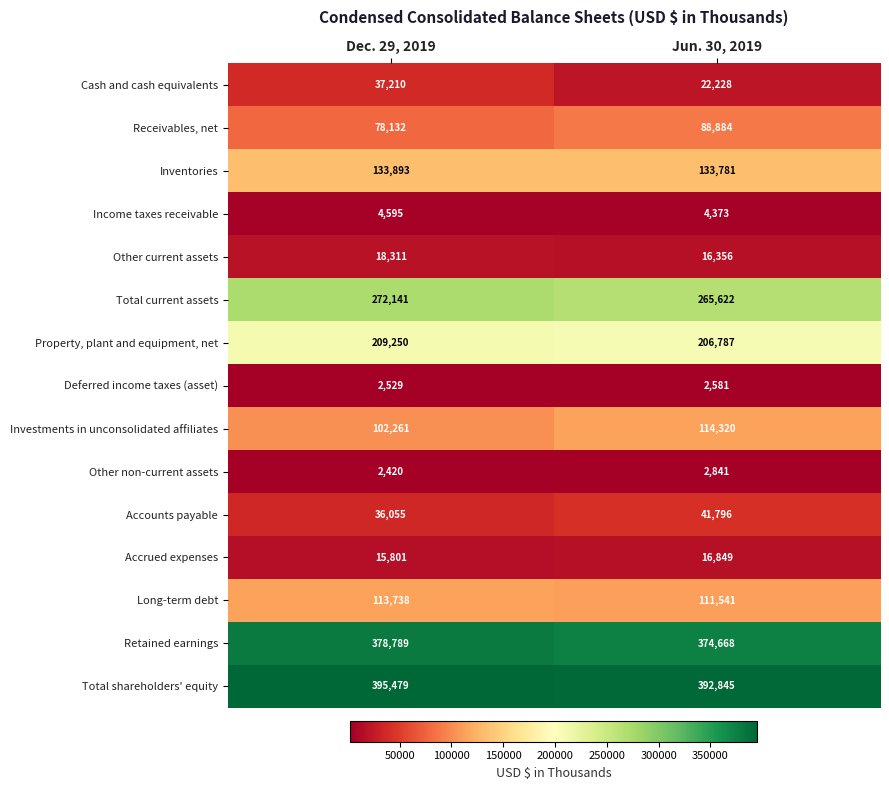

What is the sum of the Long-term debt values at Jun. 30, 2019 and Dec. 29, 2019?

225279